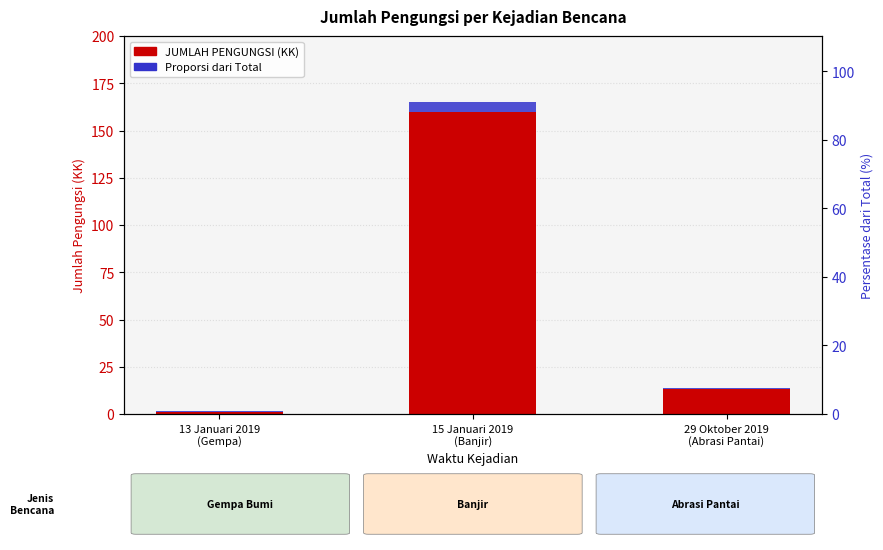

The JUMLAH PENGUNGSI (KK) series shows 21.7 at 29 Oktober 2019
(Abrasi Pantai). True or false?

False